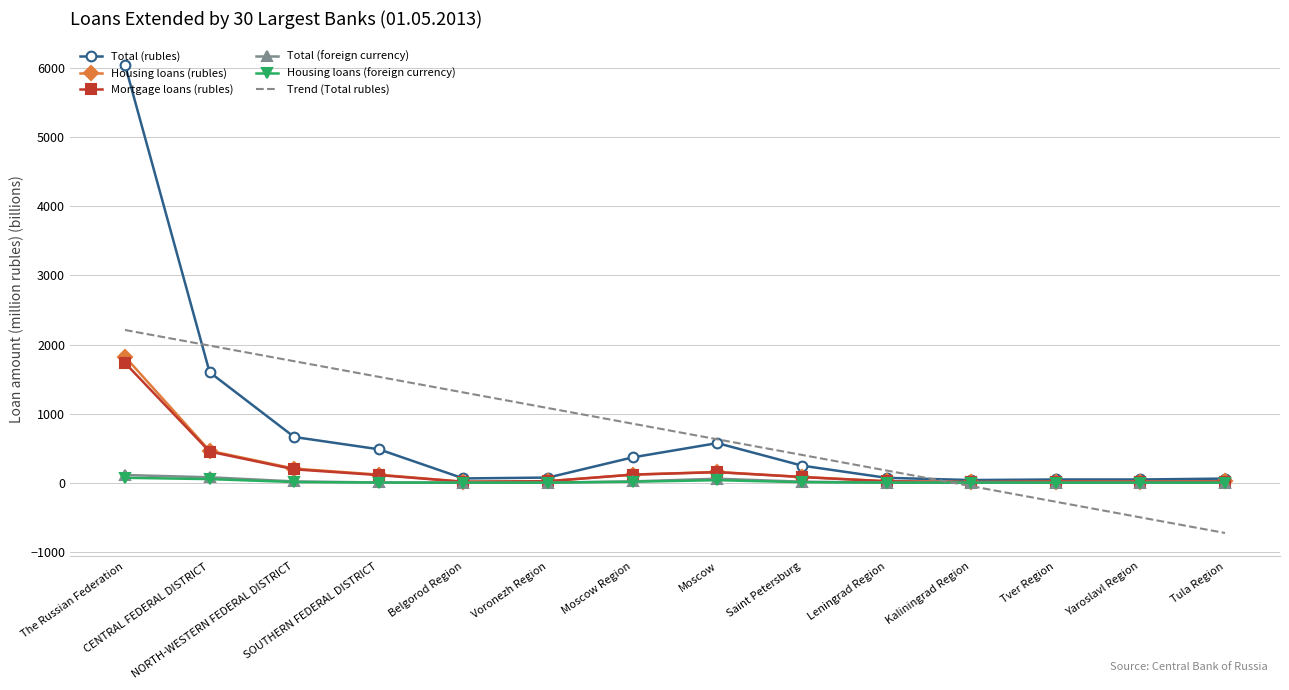

What is the minimum value shown in the chart?

-728.8